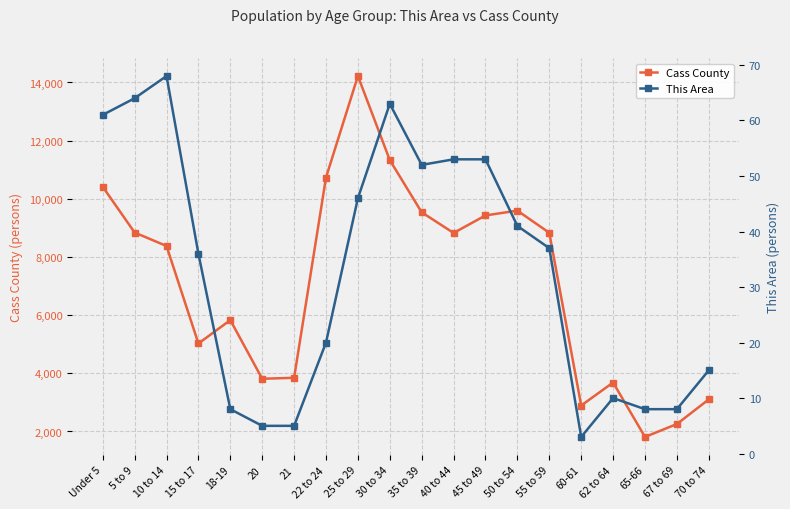

True or false: This Area and Cass County intersect in this chart.

False